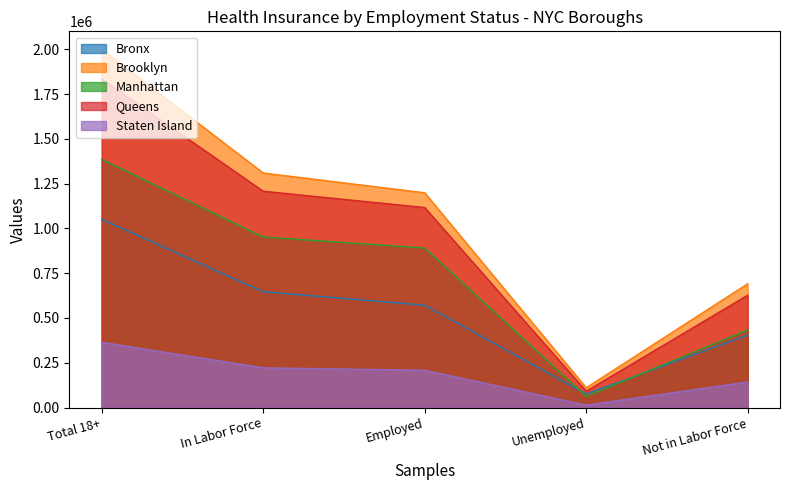

True or false: Queens and Bronx cross at least once.

False